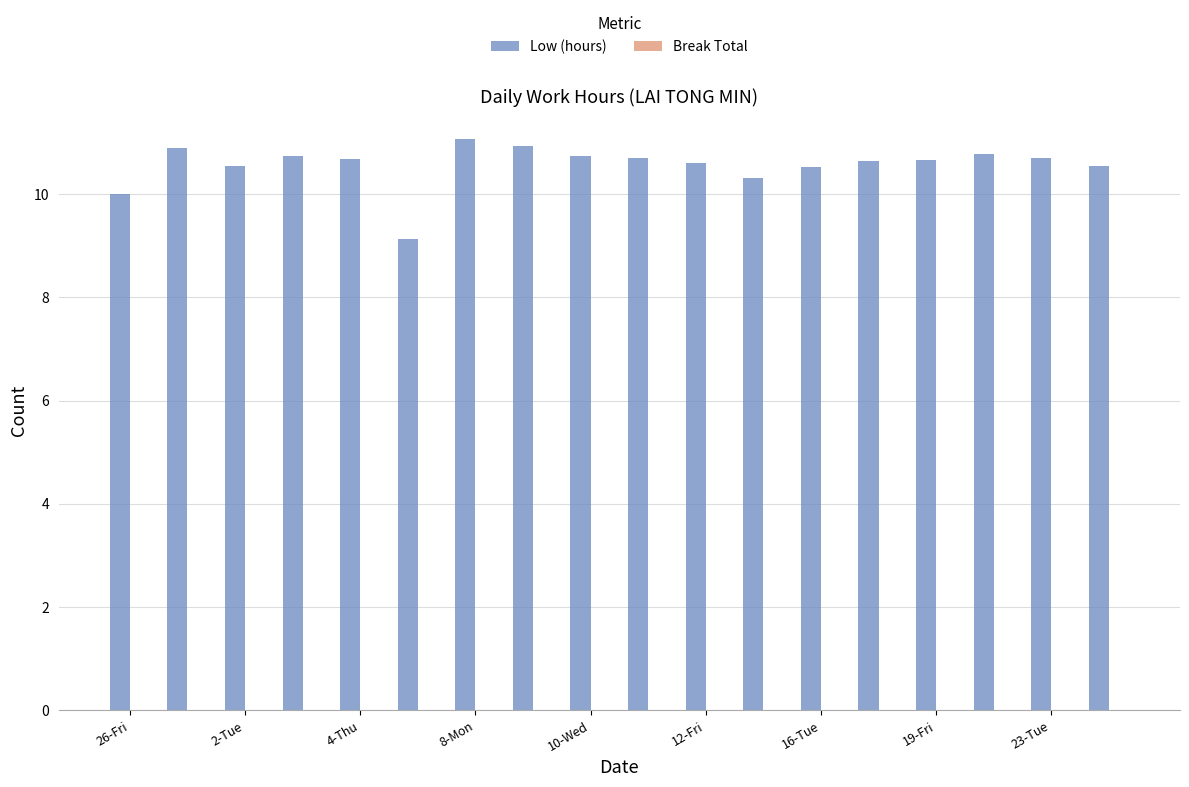

What is the value of the 18th bar from the left?

10.6